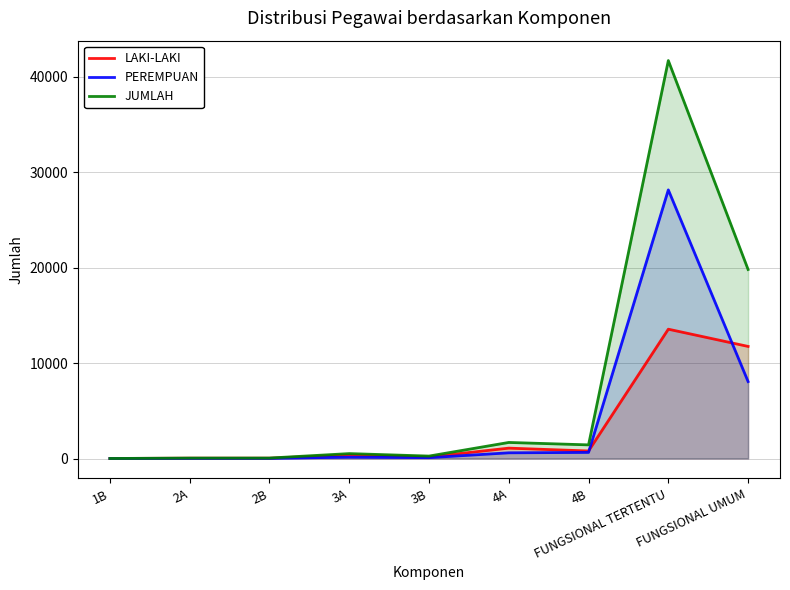

Where do LAKI-LAKI and PEREMPUAN first cross each other?

4B and FUNGSIONAL TERTENTU